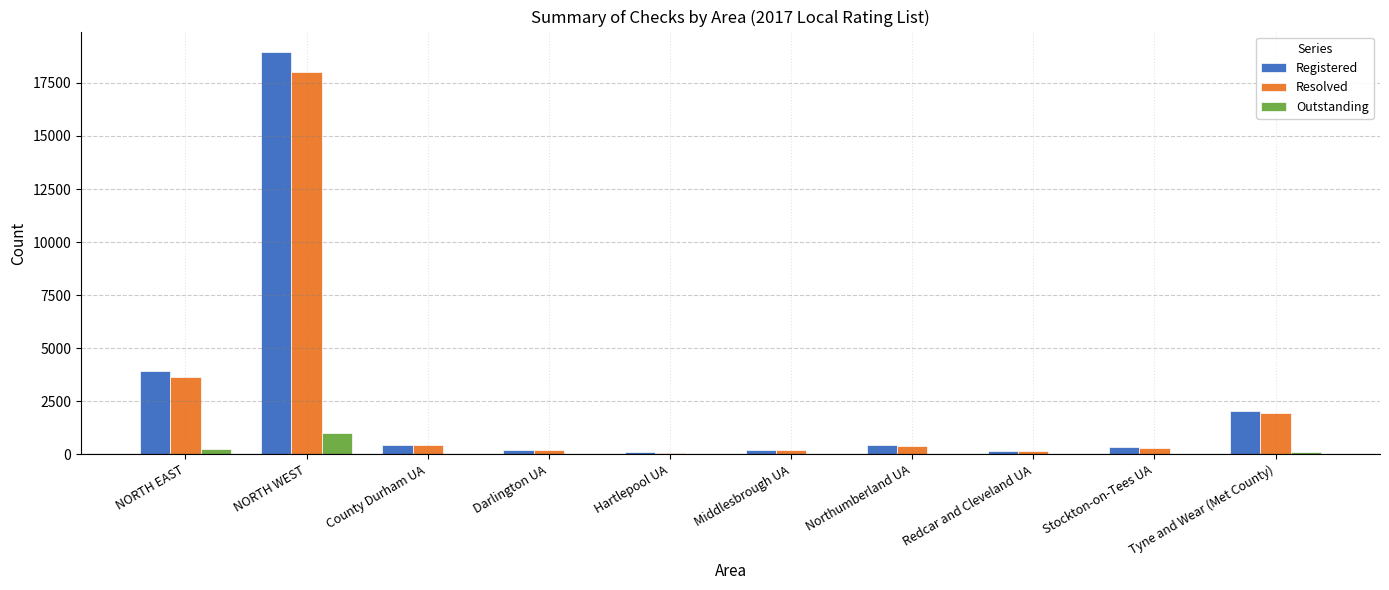

What is the greatest value displayed?

18970